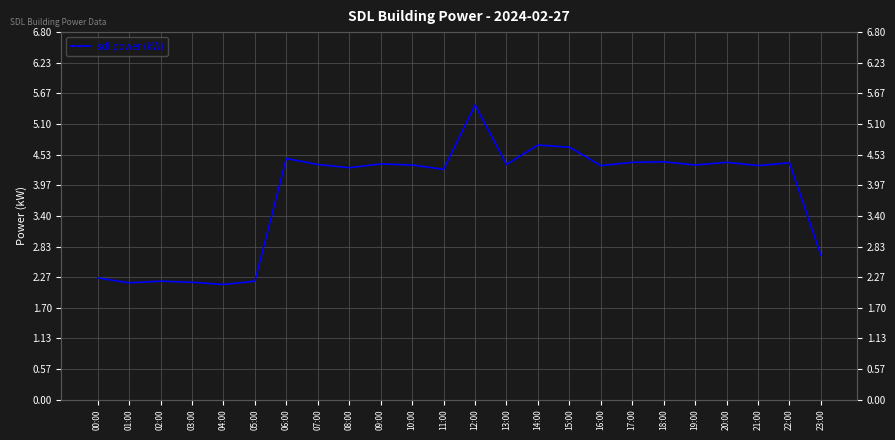

What is the difference between the second highest and minimum values?

2.6